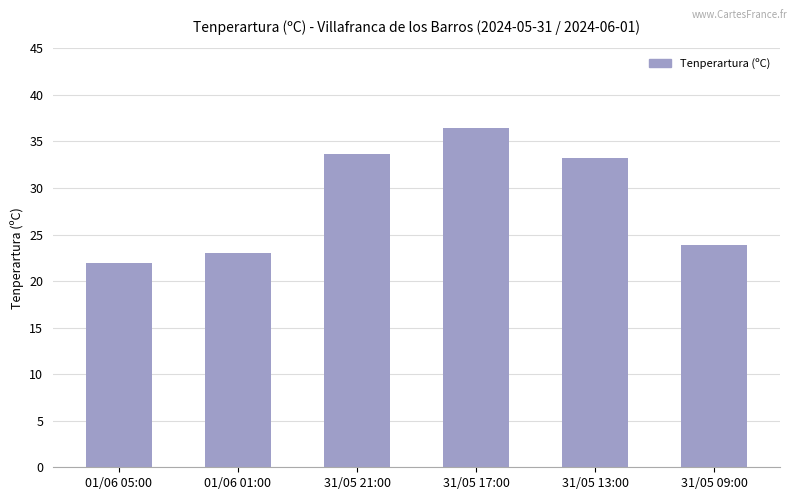

List the labels in order of value, largest first.

31/05 17:00, 31/05 21:00, 31/05 13:00, 31/05 09:00, 01/06 01:00, 01/06 05:00